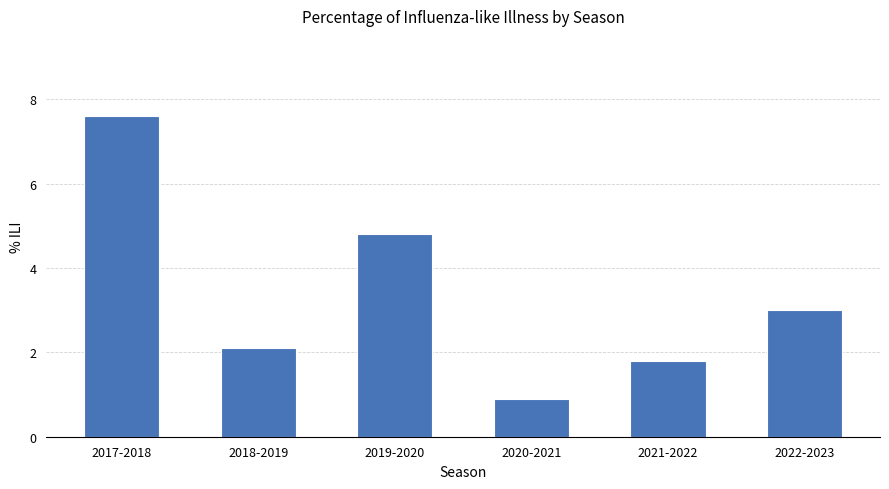

Which has a higher value, 2019-2020 or 2018-2019?

2019-2020